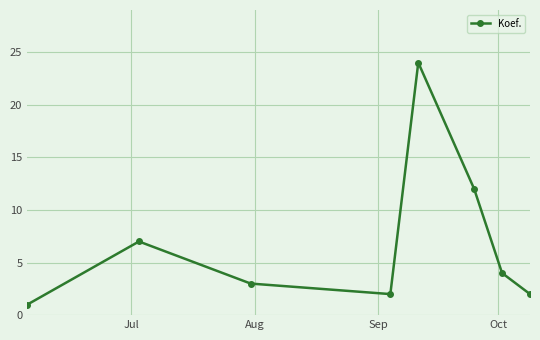

What is the value of the 3rd point from the left?

3